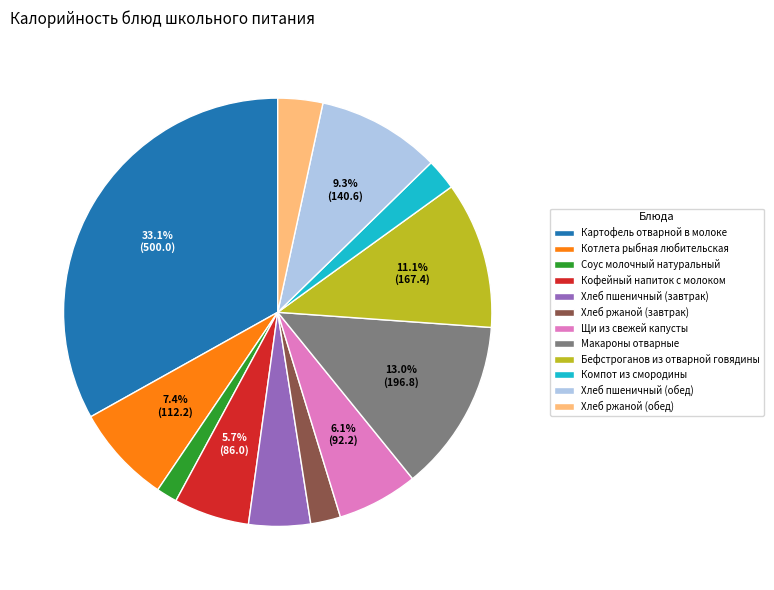

Do Бефстроганов из отварной говядины and Котлета рыбная любительская together represent more than half of the pie?

No